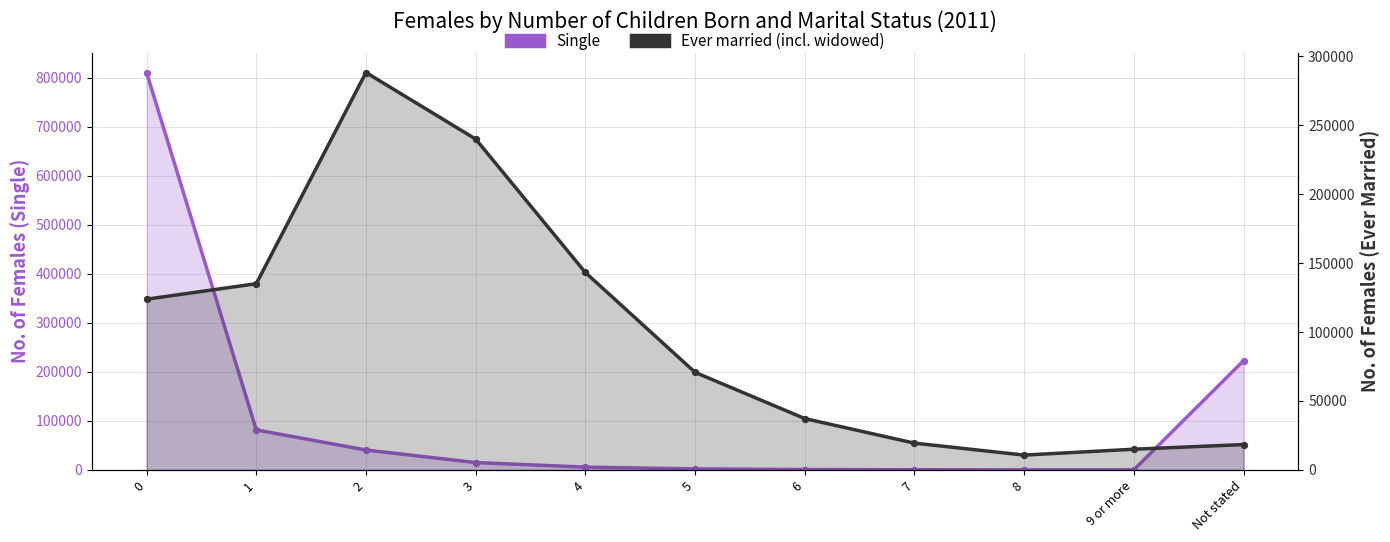

Which series contains the highest Y value?

Single